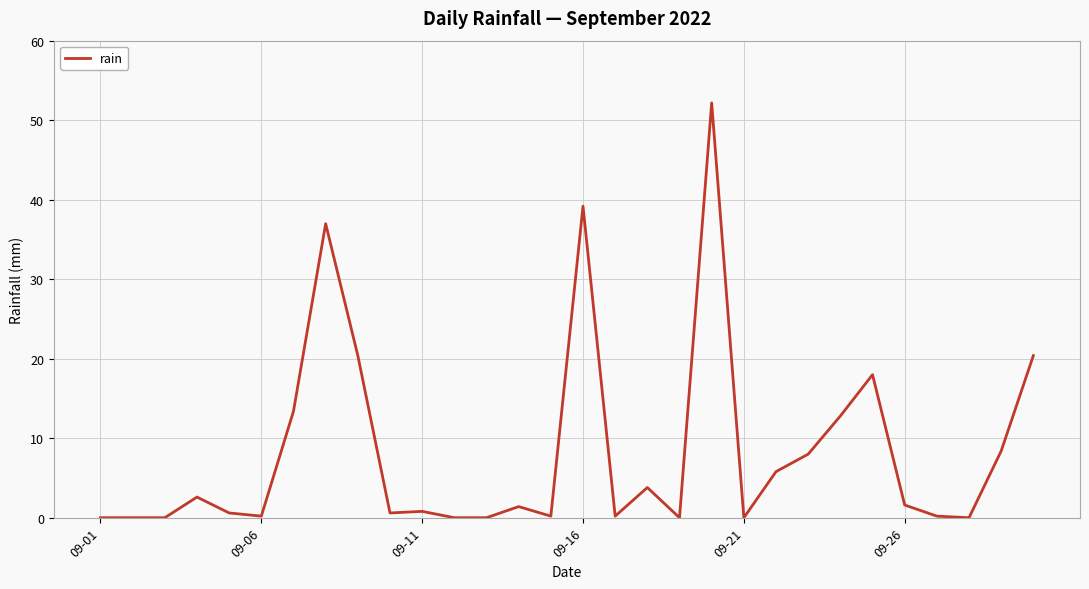

What is the difference between the maximum and minimum values?

52.2